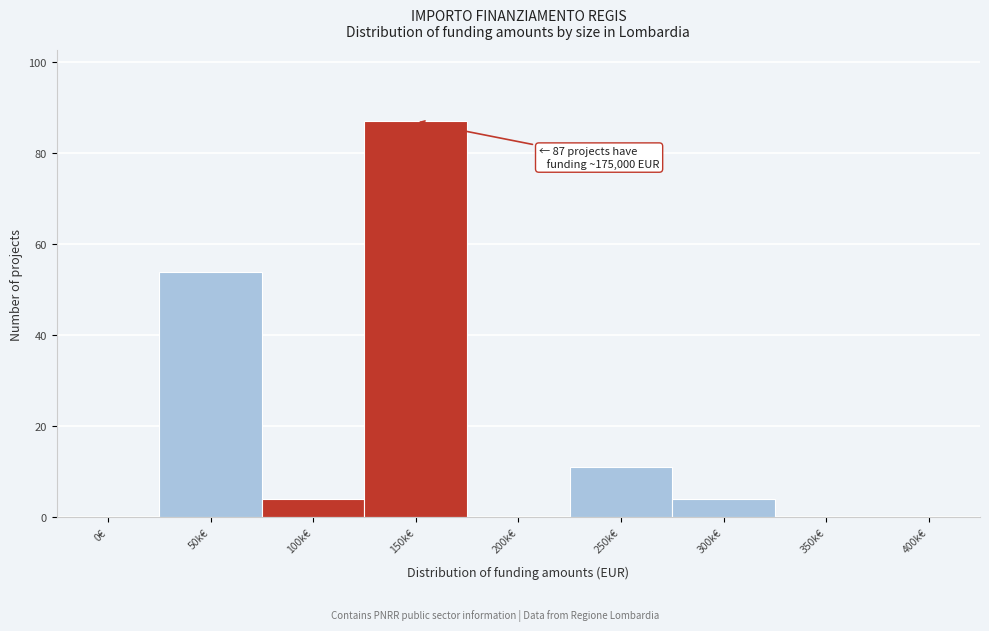

Reading right to left, what are all the values shown in this chart?

400k€=0	350k€=0	300k€=4	250k€=11	200k€=0	150k€=87	100k€=4	50k€=54	0€=0